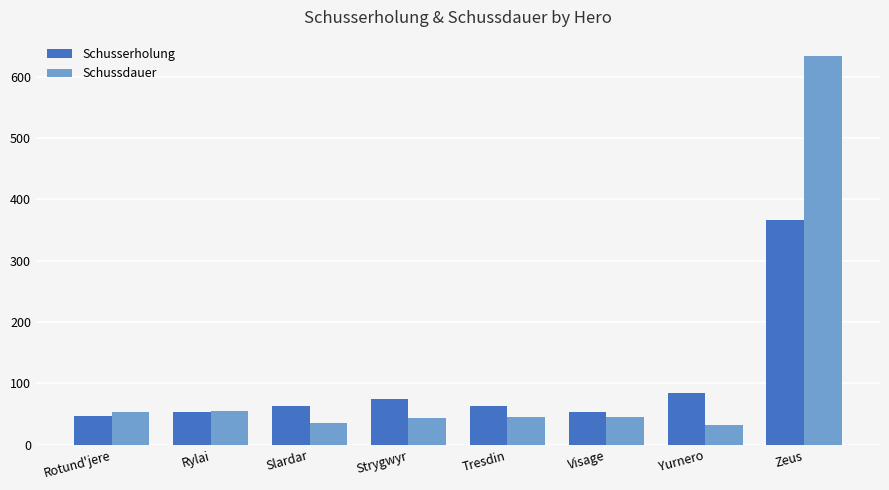

What are all the series names shown in the legend?

Schusserholung, Schussdauer